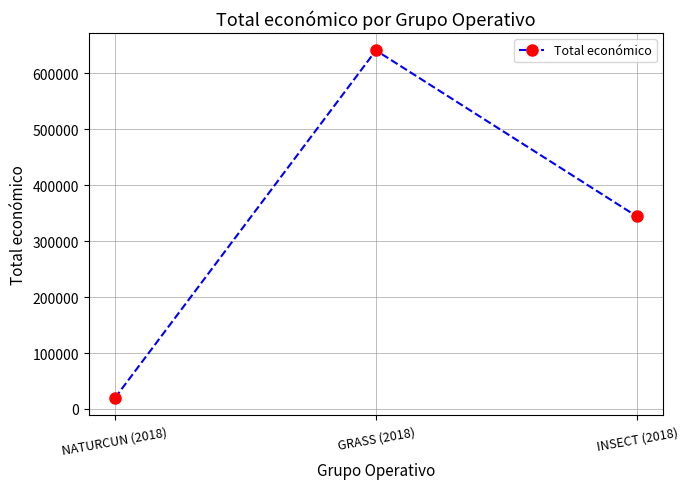

Is it true that the value at NATURCUN (2018) is 19478?

True